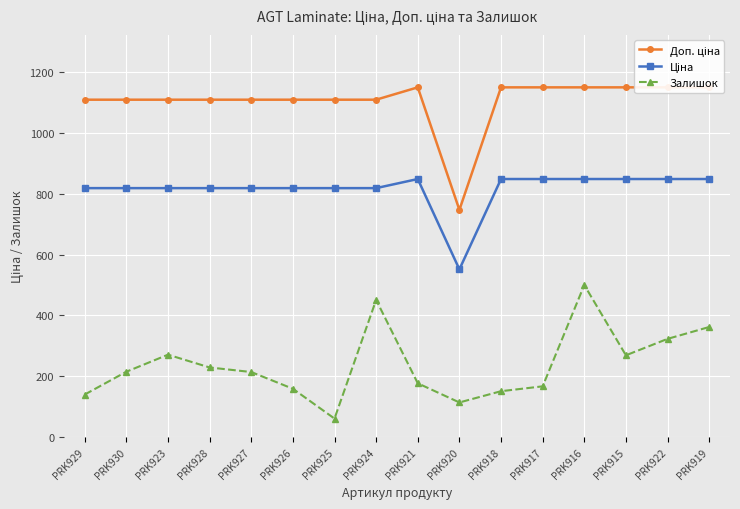

What is the total value across all series at PRK930?

2142.7